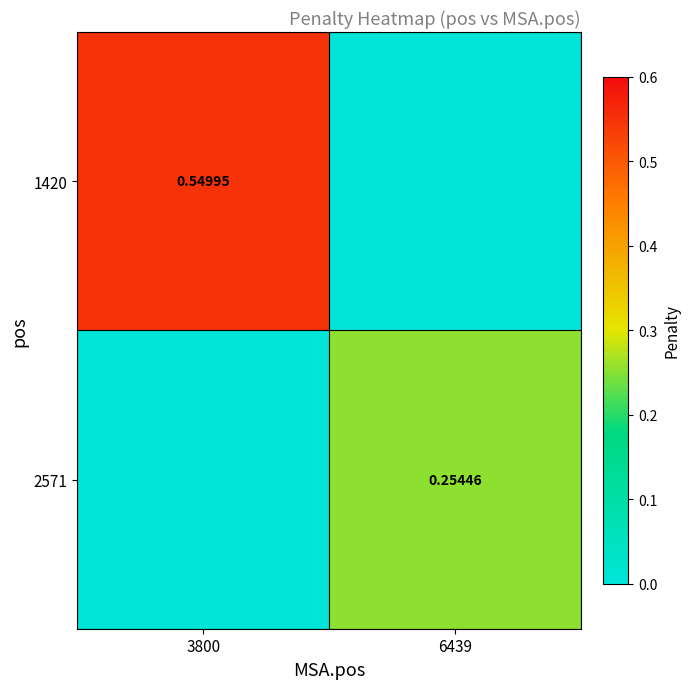

Between 3800 and 6439, which is larger?

3800